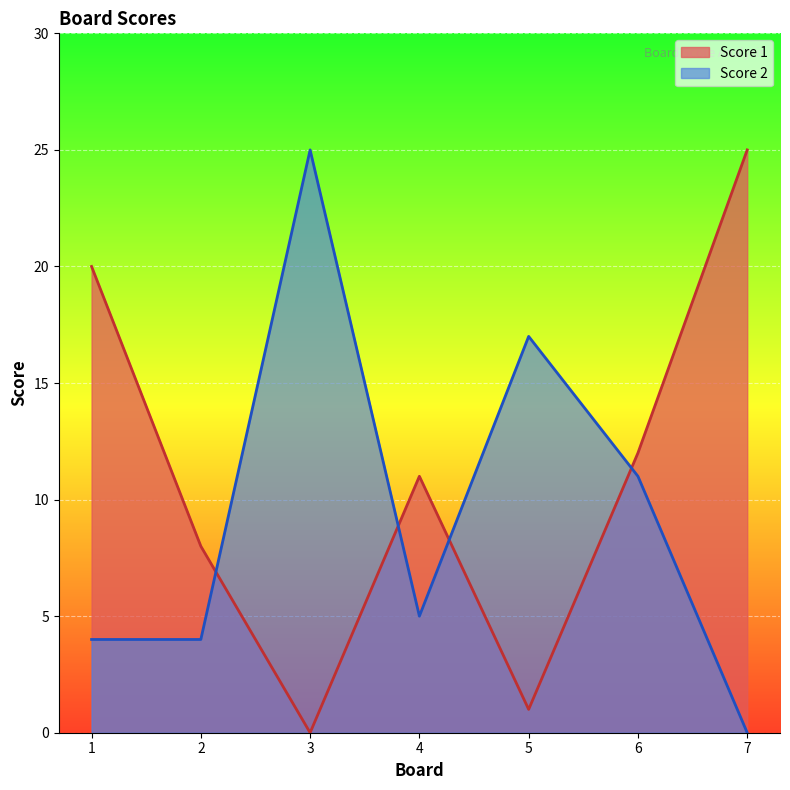

How many values in the Score 2 series exceed 5?

3